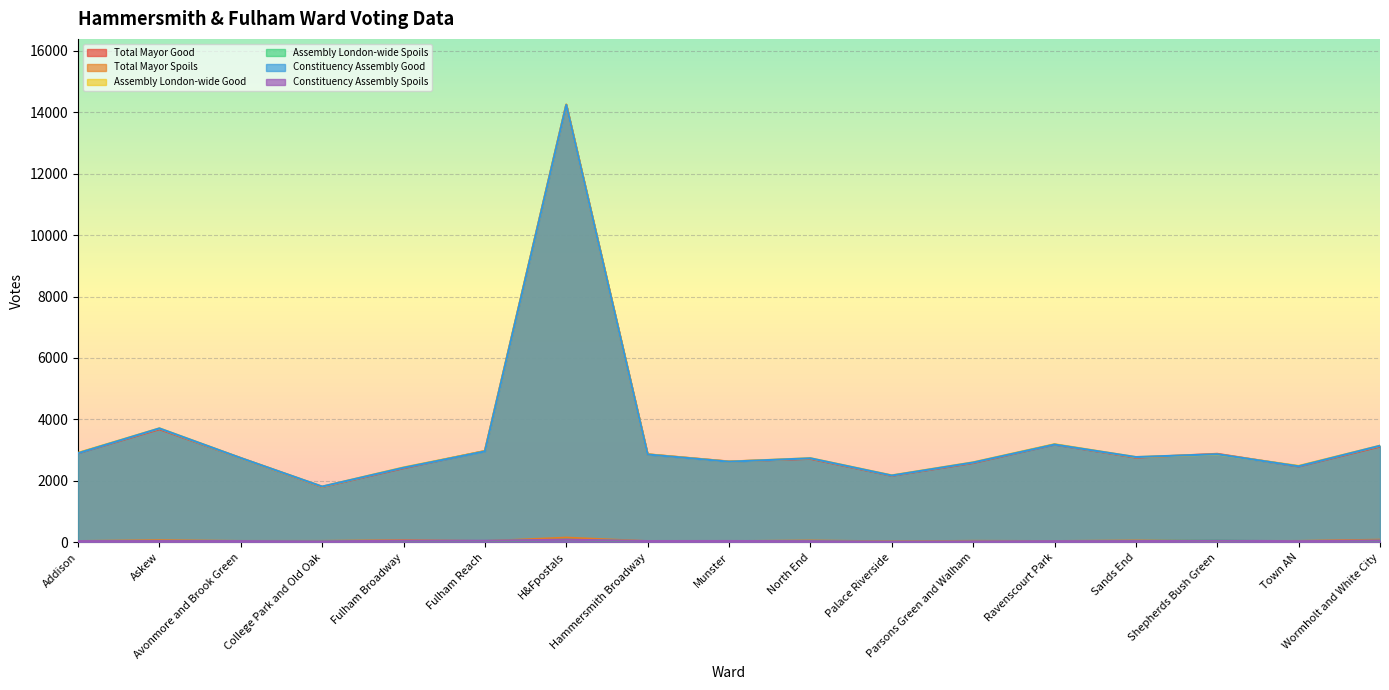

Where is the first local minimum for Constituency Assembly Good?

College Park and Old Oak